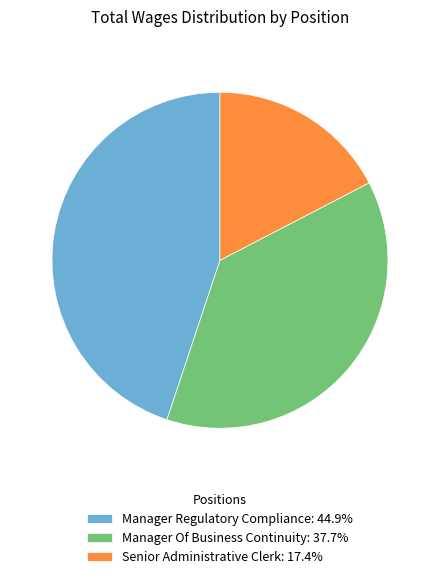

What is the largest slice in the pie chart?

Manager Regulatory Compliance